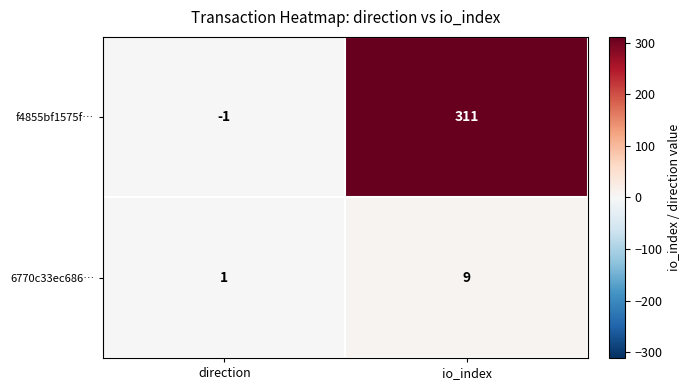

List the series in order of their overall mean, lowest first.

6770c33ec686…, f4855bf1575f…